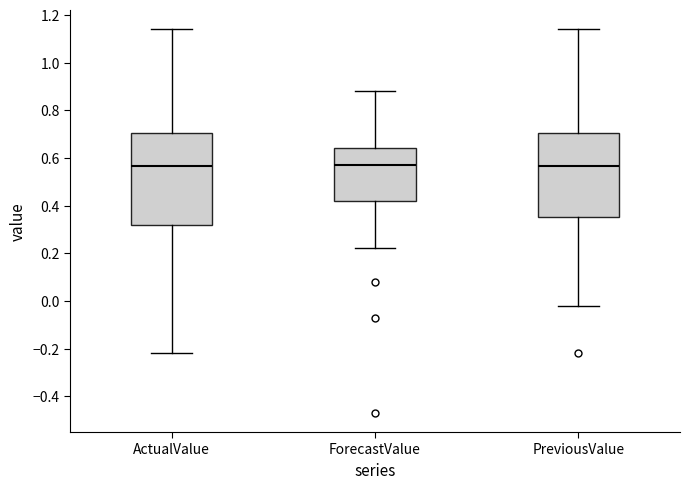

Reading left to right, transcribe this box plot: for each box, give where its median line is, the range the box spans, and where its two whiskers end, as read against the y-axis. The values are not printed on the chart, so give them approximately, as read against the axis.

ActualValue: median 0.56, box 0.32 to 0.70, whiskers -0.22 to 1.14
ForecastValue: median 0.58, box 0.42 to 0.64, whiskers 0.22 to 0.88
PreviousValue: median 0.56, box 0.36 to 0.70, whiskers -0.02 to 1.14